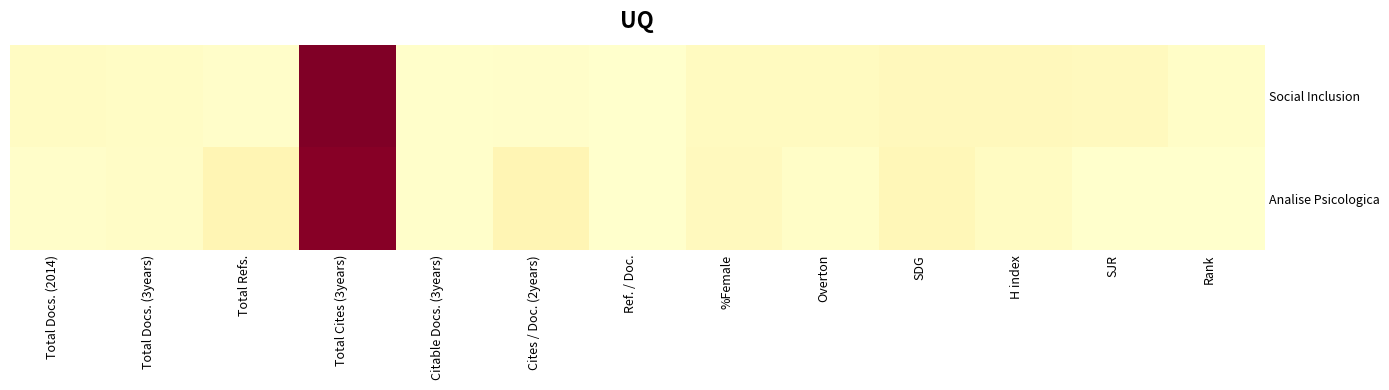

Which label corresponds to the largest value in the chart?

Total Cites (3years)